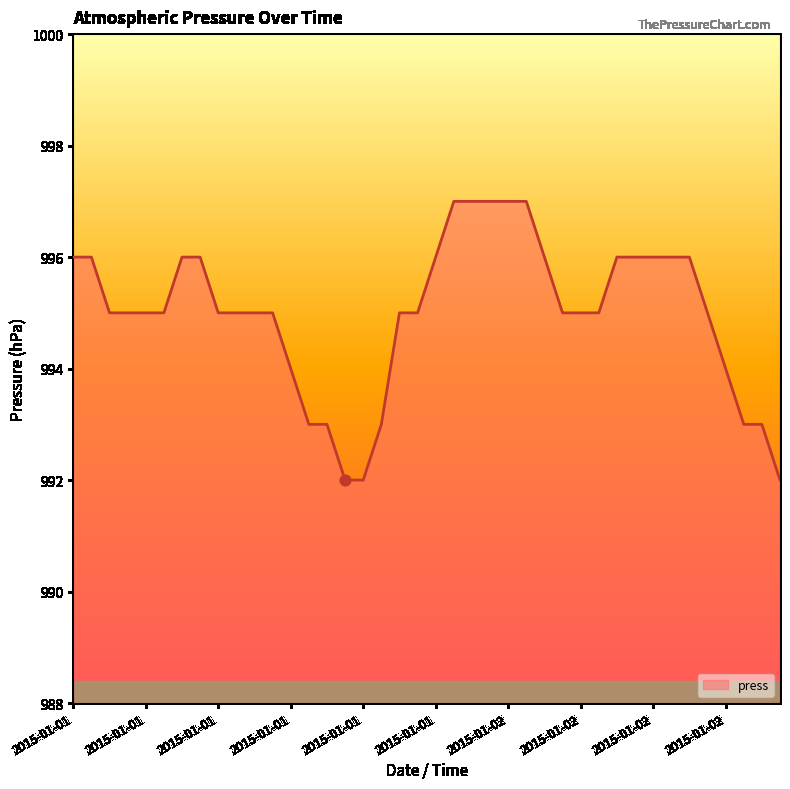

What is the smallest value displayed?

992